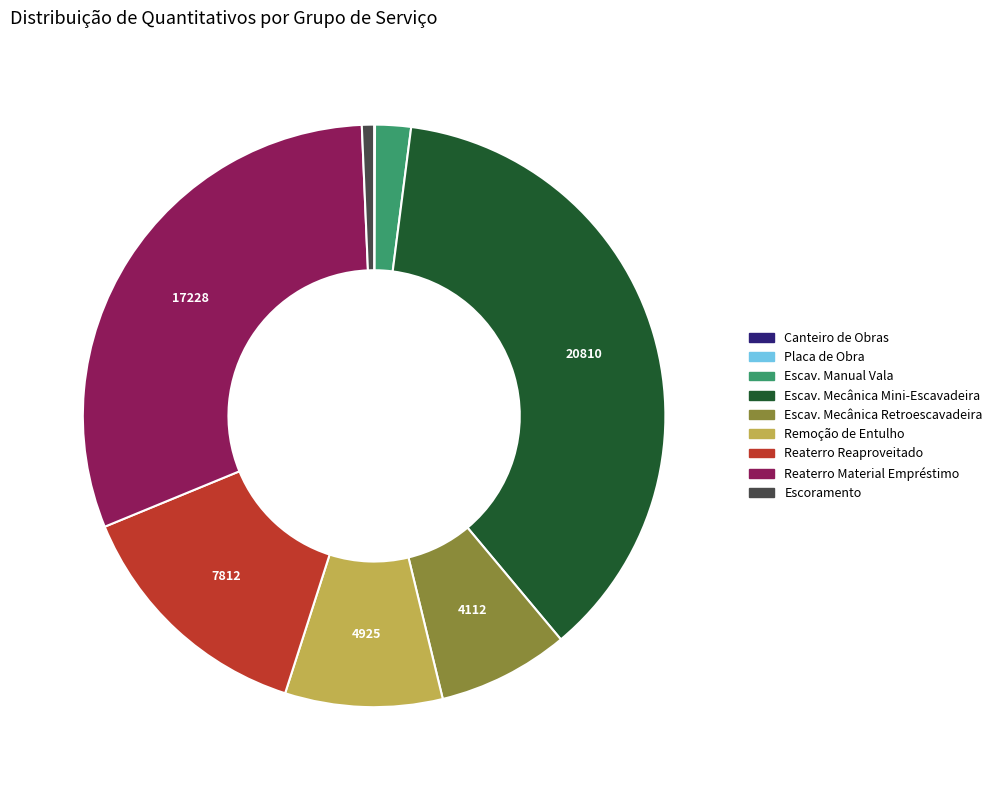

True or false: Escoramento accounts for 1% of the total.

True